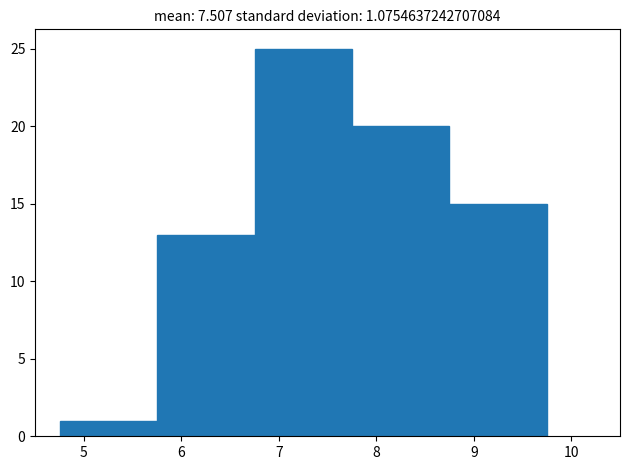

Reading left to right, list every bar in this chart as the range it spans on the x-axis followed by its height. Neither the bar edges nor the heights are printed on the chart, so give them approximately, as read against the axes.

4.75 to 5.75: 1
5.75 to 6.75: 13
6.75 to 7.75: 25
7.75 to 8.75: 20
8.75 to 9.75: 15